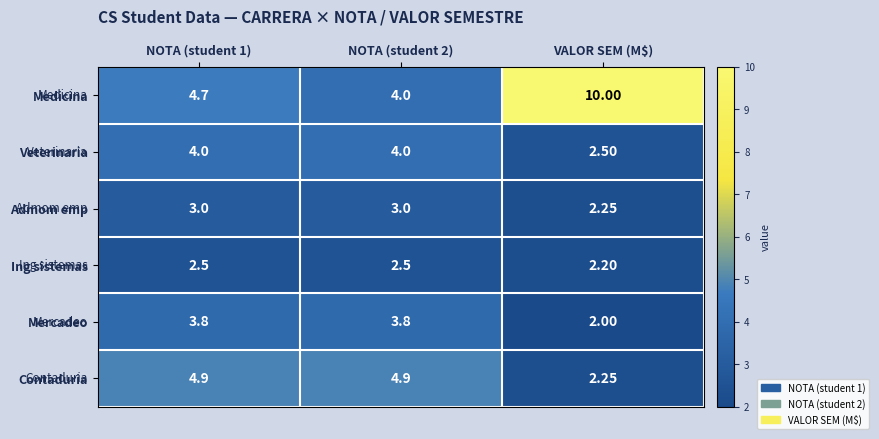

Which category has the lowest value across all series?

VALOR SEM (M$)